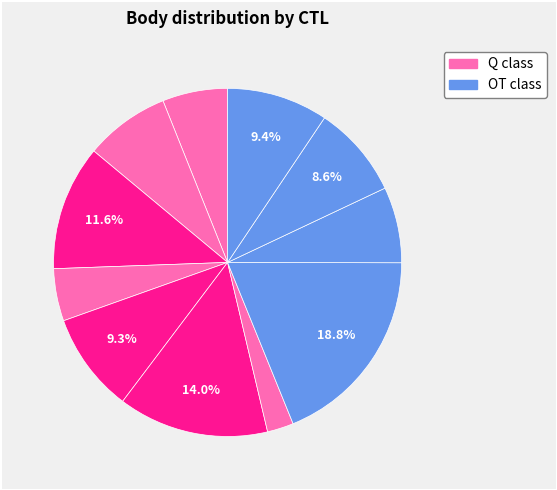

How many slices are in this pie chart?

11